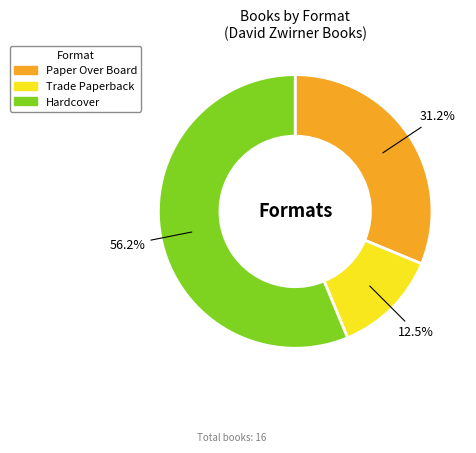

How many segments does this pie chart have?

3